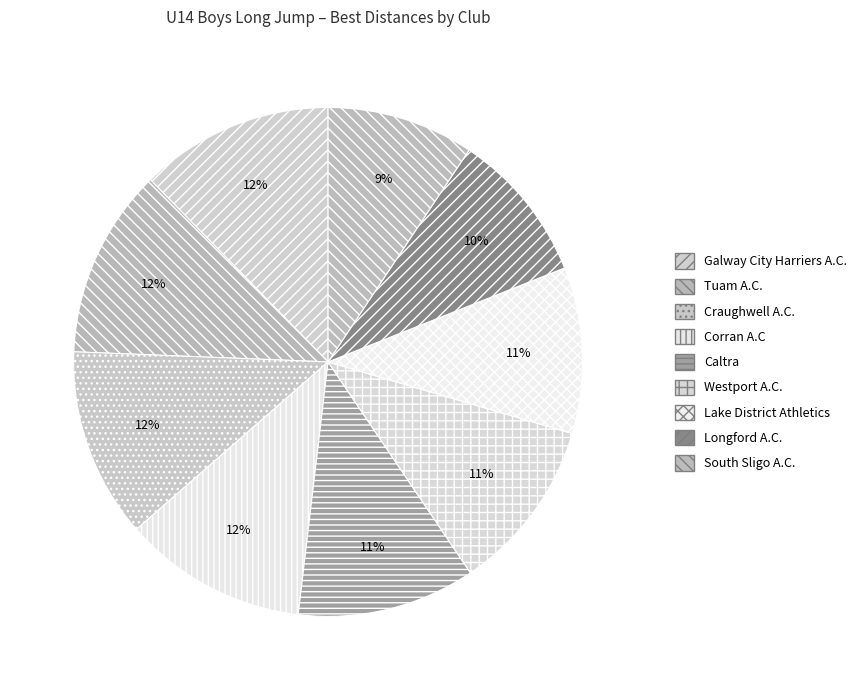

The Caltra slice represents 11% of the pie. True or false?

True